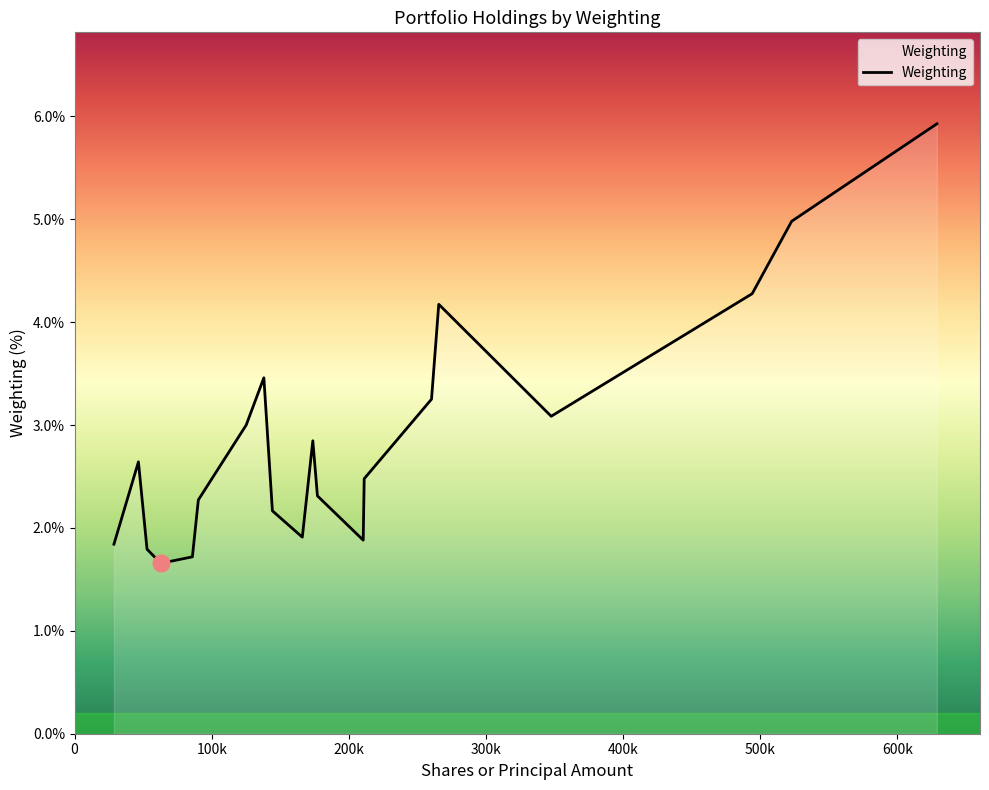

How many values exceed 2?

14